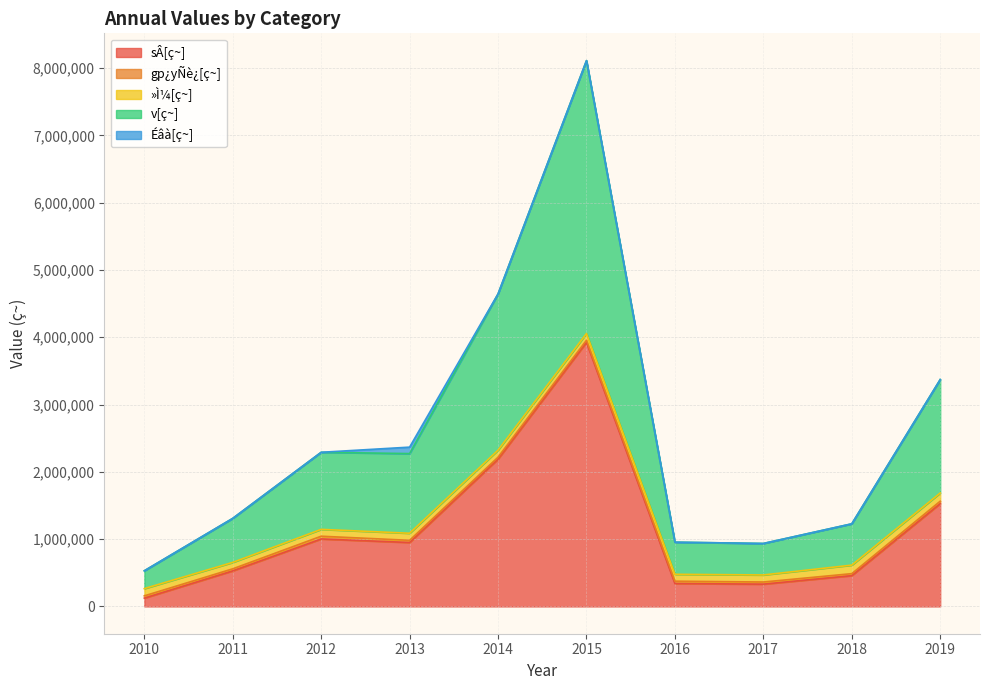

Reading left to right, list all the values displayed in this chart.

sÂ[ç~]: 2010=123600	2011=528300	2012=1002600	2013=949900	2014=2188800	2015=3923800	2016=340500	2017=331200	2018=457500	2019=1527900
gp¿yÑè¿[ç~]: 2010=33293	2011=30410	2012=40694	2013=32448	2014=28974	2015=31497	2016=34489	2017=31615	2018=29513	2019=35641
»Ì¼[ç~]: 2010=107934	2011=95581	2012=101890	2013=105181	2014=103991	2015=99935	2016=102442	2017=104942	2018=126758	2019=122198
v[ç~]: 2010=264827	2011=654291	2012=1145184	2013=1183529	2014=2321765	2015=4055232	2016=477431	2017=467757	2018=613771	2019=1685739
Éâà[ç~]: 2010=0	2011=0	2012=0	2013=96000	2014=0	2015=0	2016=0	2017=0	2018=0	2019=0